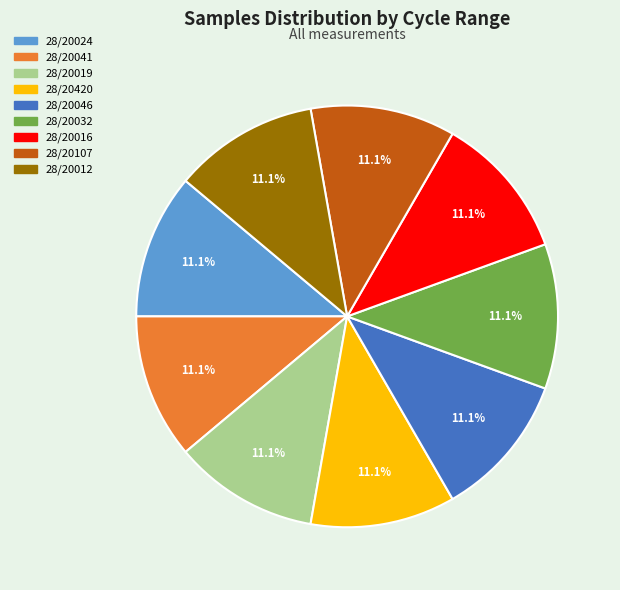

Is 28/20012 the majority of the pie?

No